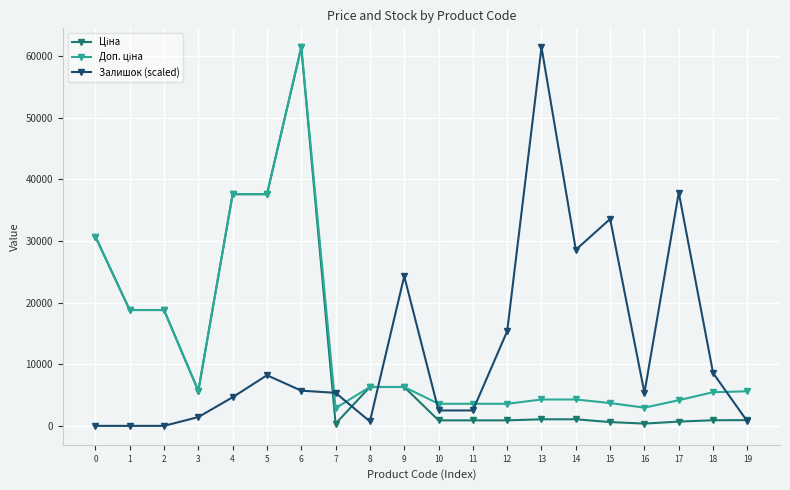

How many categories are shown in the chart?

20